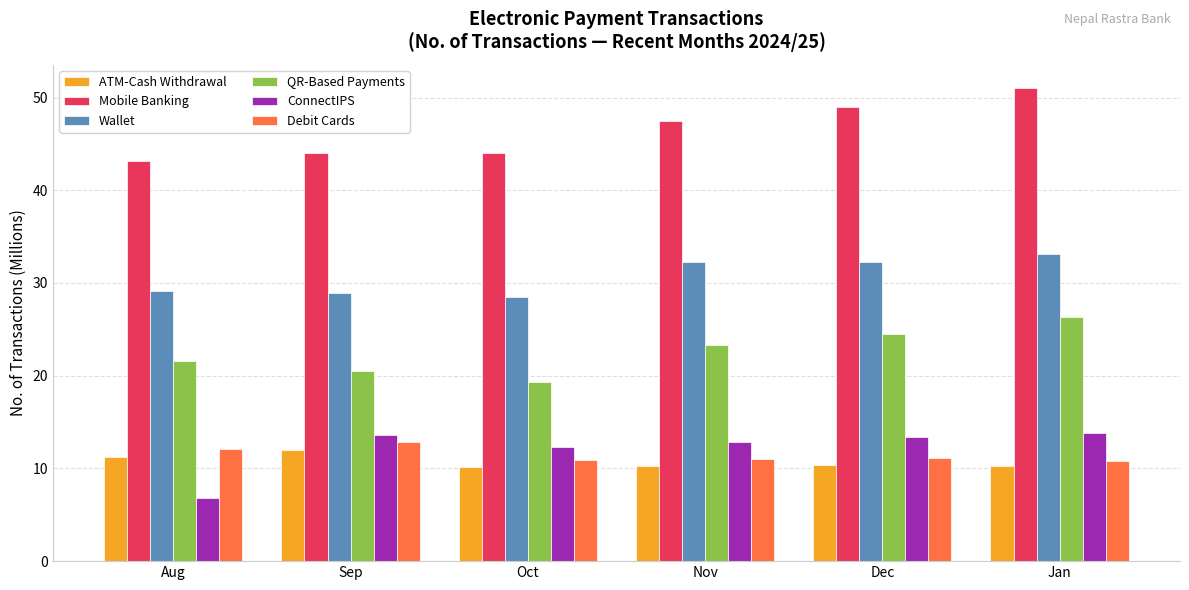

Is it true that Mobile Banking equals 87.4 at Dec?

False